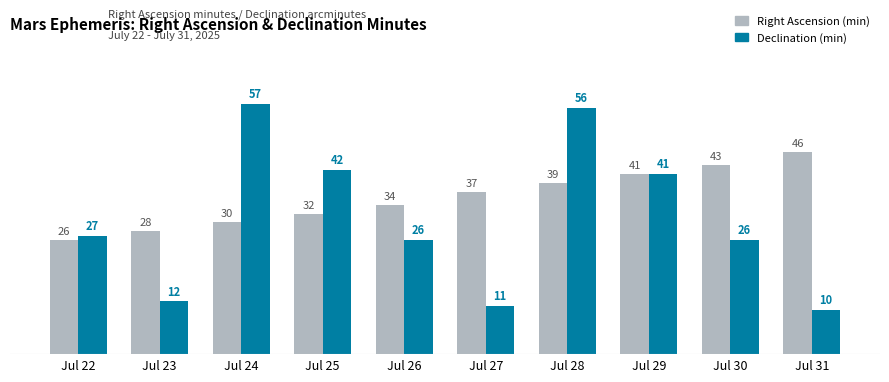

List the series in order of their overall mean, lowest first.

Declination (min), Right Ascension (min)